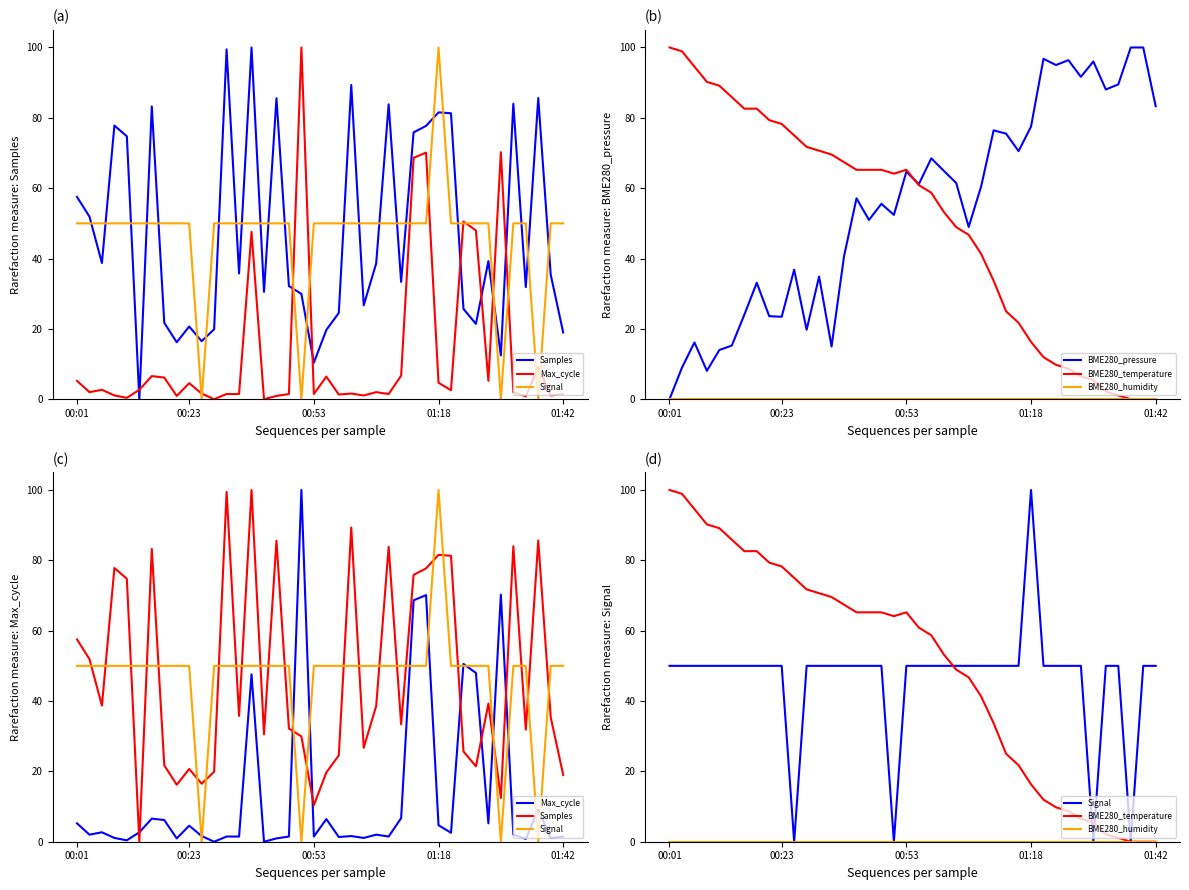

Which series has the widest spread of values?

Samples